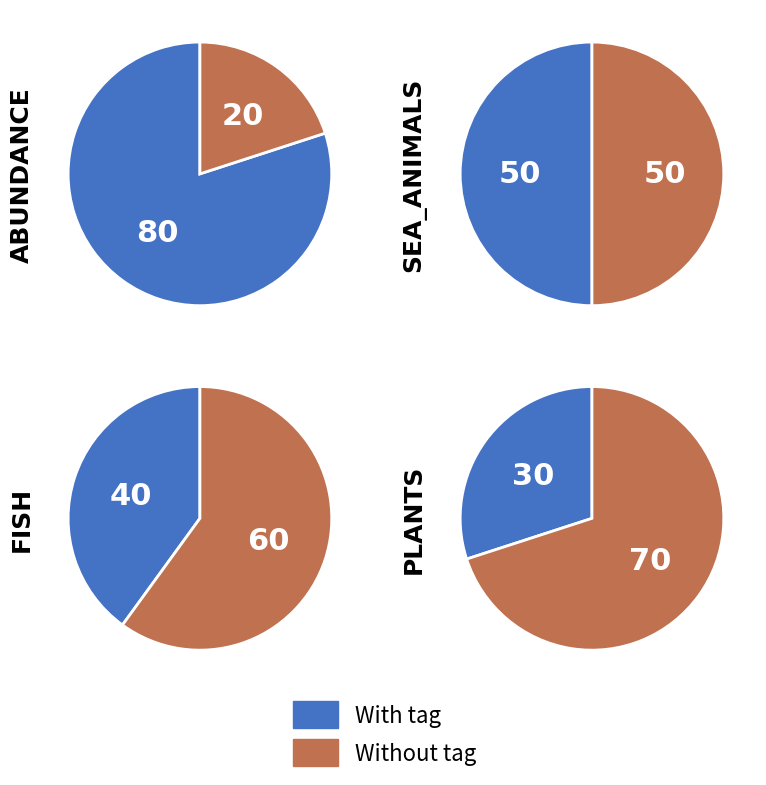

The Anchorage Daily News slice represents 44% of the pie. True or false?

False